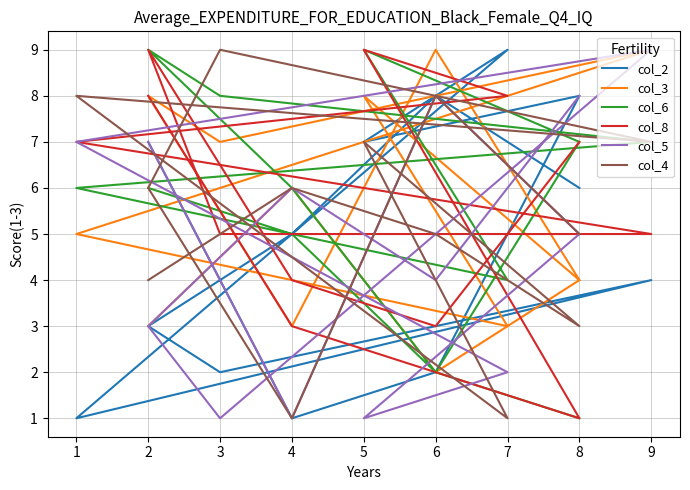

How many values in the col_6 series are below 6?

5